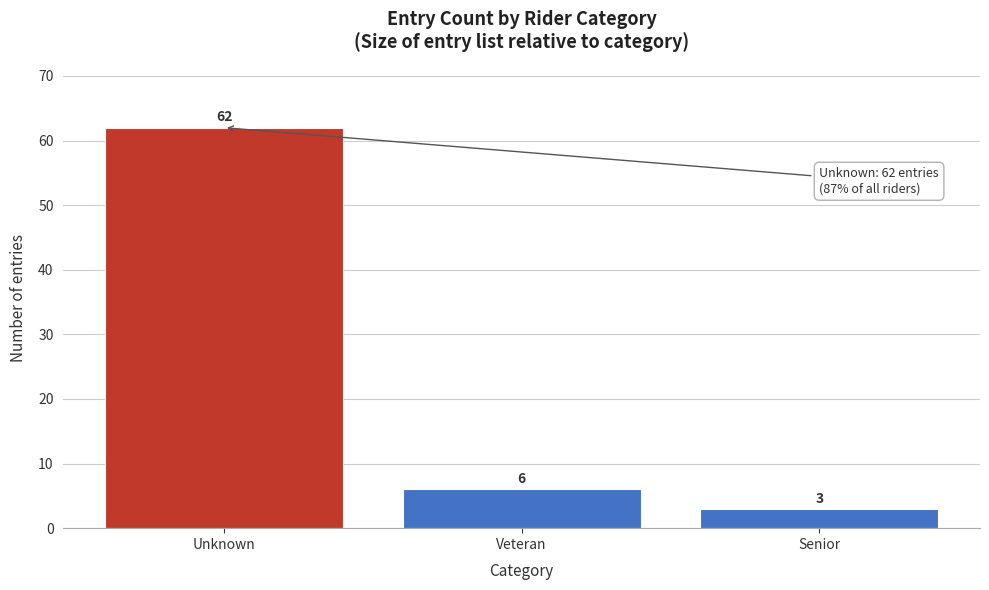

Reading left to right, transcribe all the data shown in this chart.

Unknown=62	Veteran=6	Senior=3